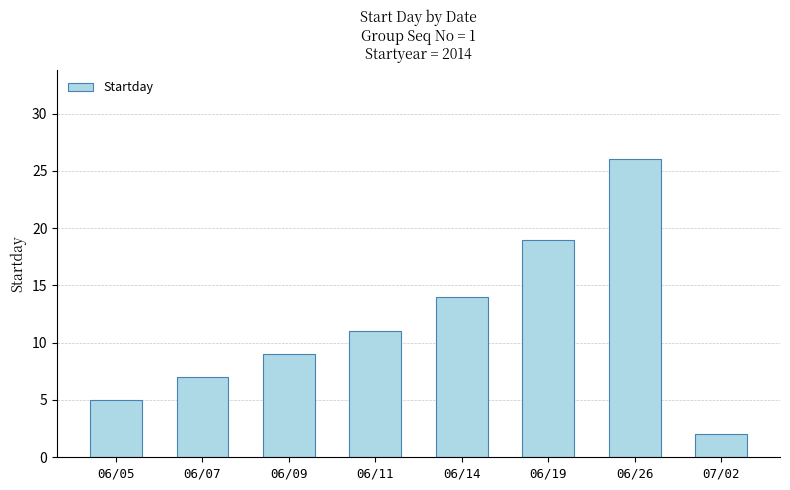

Where is the data nearest to the value 14?

06/14